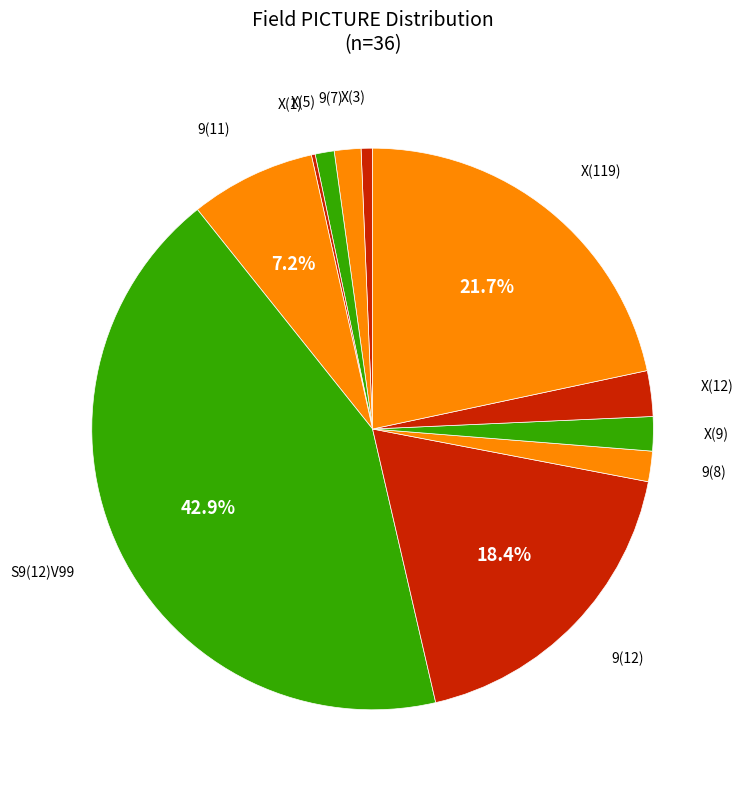

Which category has the biggest portion of the pie?

S9(12)V99